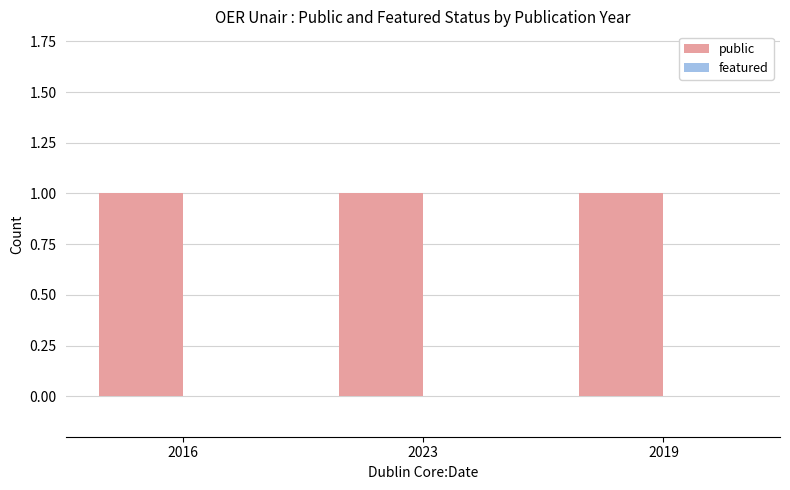

Reading left to right, extract all data points from this chart.

public: 1	1	1
featured: 0	0	0